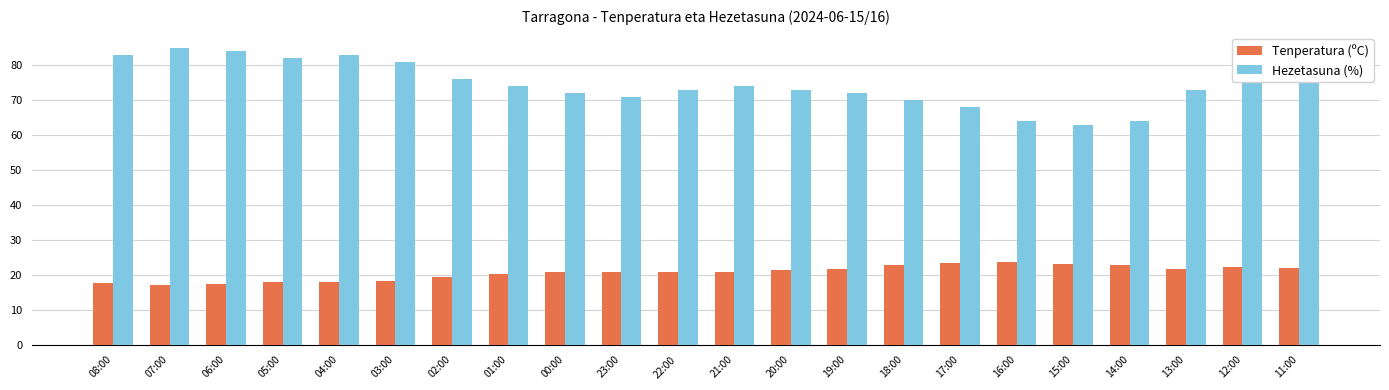

Which series has the largest total across all categories?

Hezetasuna (%)